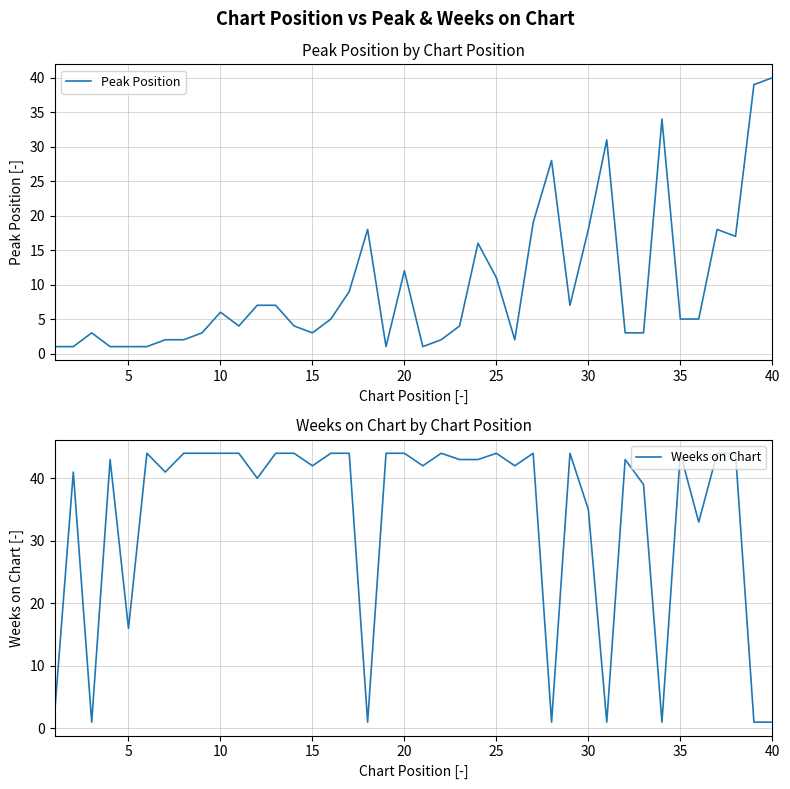

How many lines are shown in the chart?

2